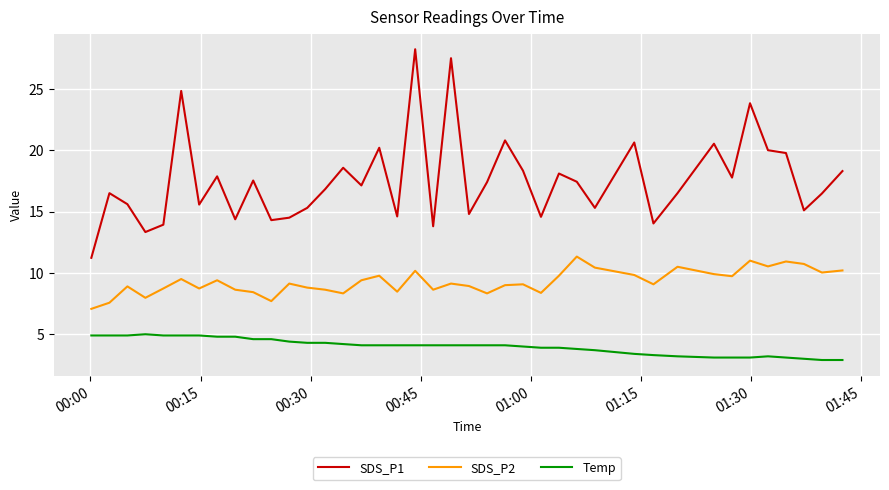

Which series has the largest range (max minus min)?

SDS_P1